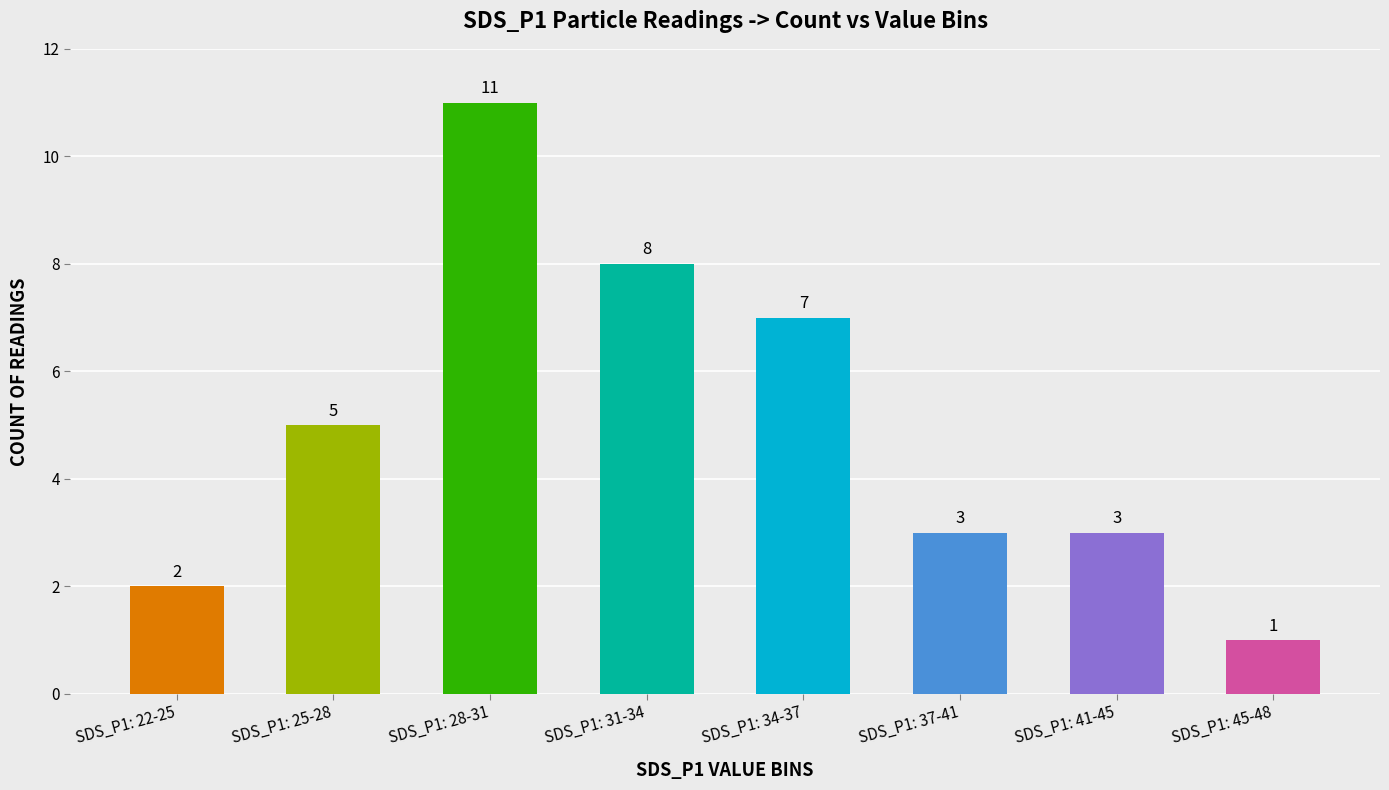

Reading left to right, transcribe all the data shown in this chart.

2	5	11	8	7	3	3	1